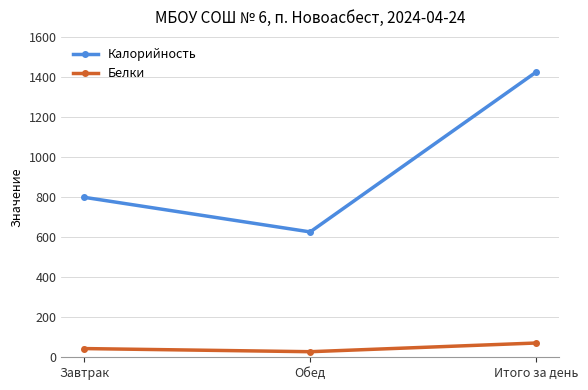

Which series changed the most between Обед and Итого за день?

Калорийность